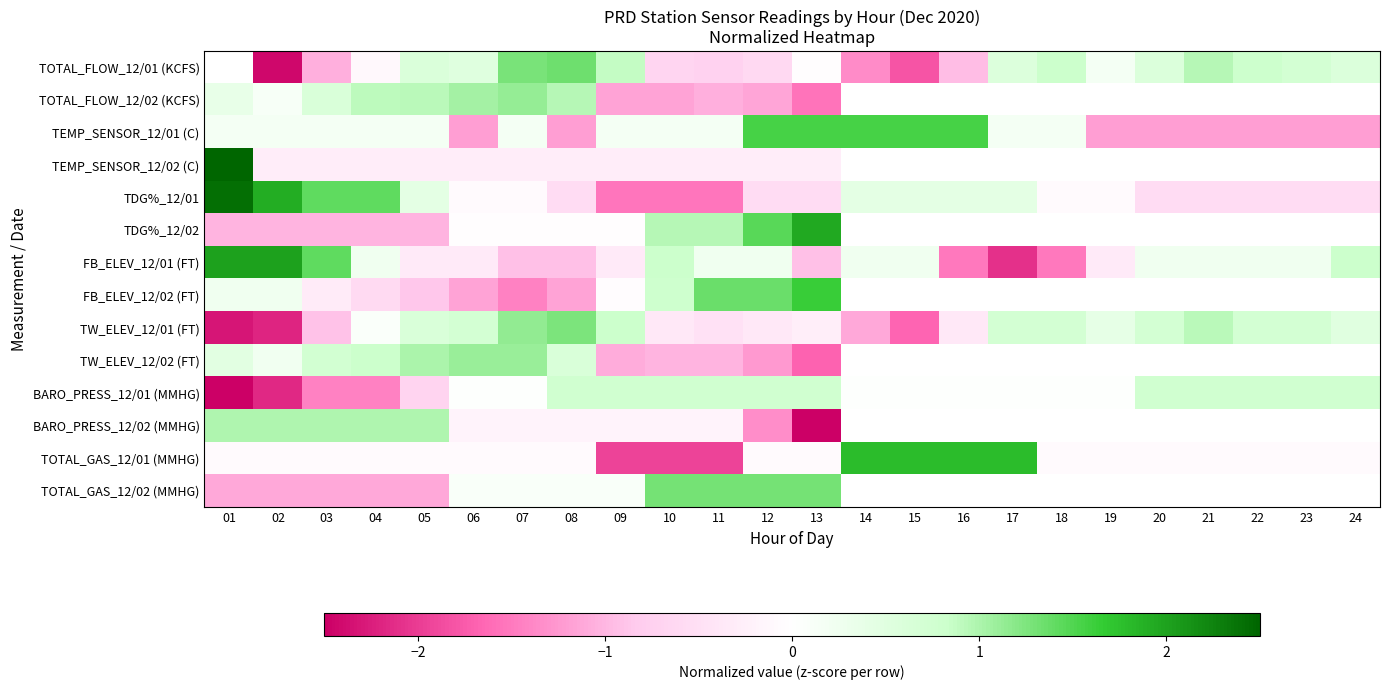

What is the difference between the maximum and minimum values in the FB_ELEV_12/02 (FT) series?

3.1